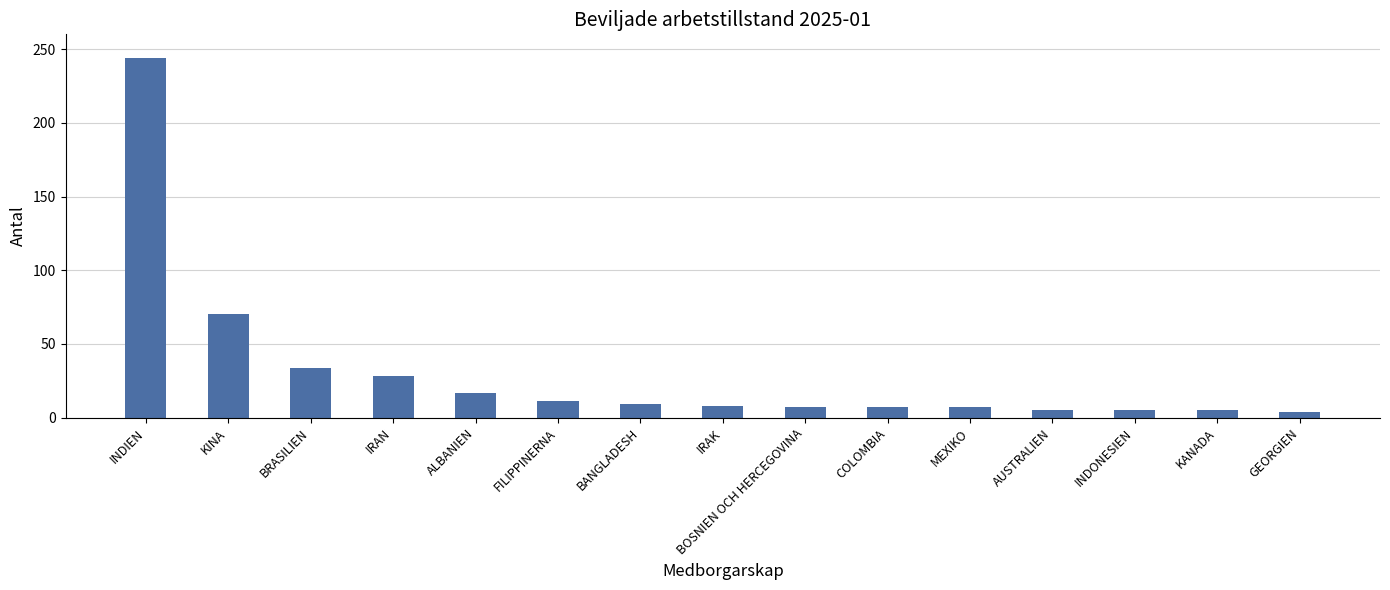

What is the minimum value shown in the chart?

4